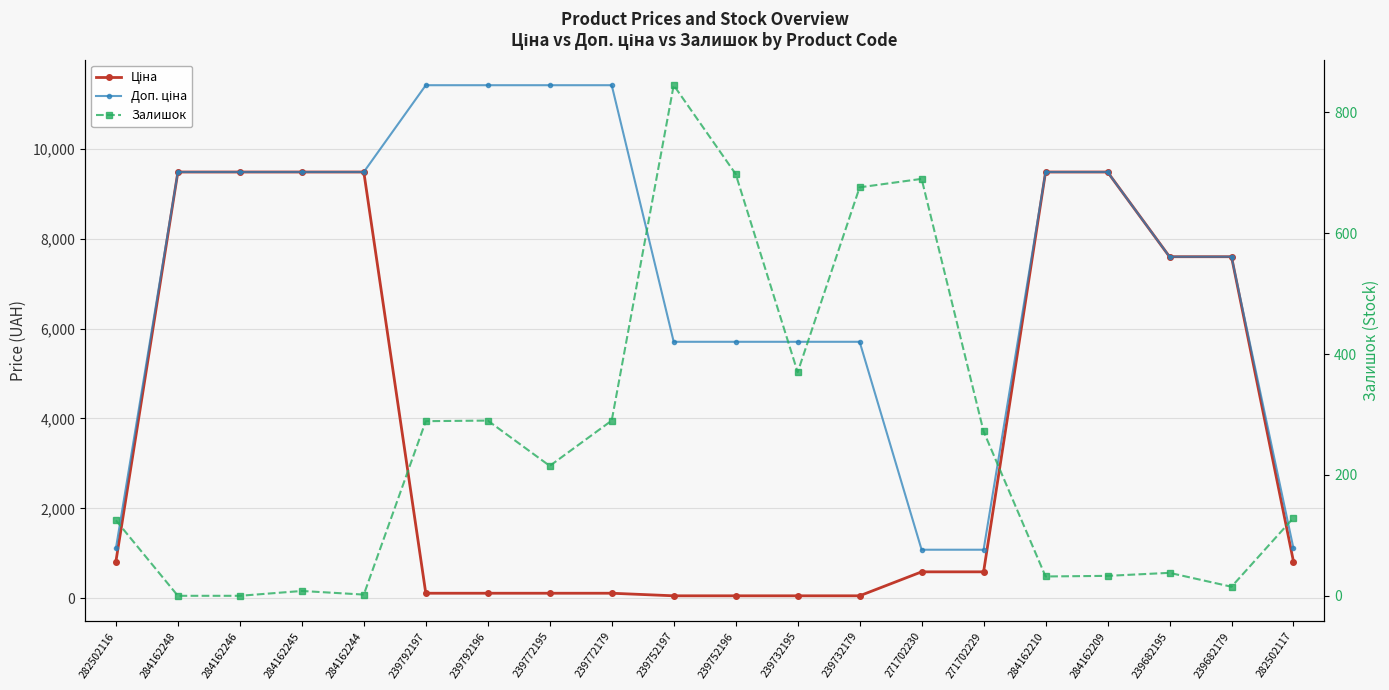

Which series has the widest spread of values?

Доп. ціна